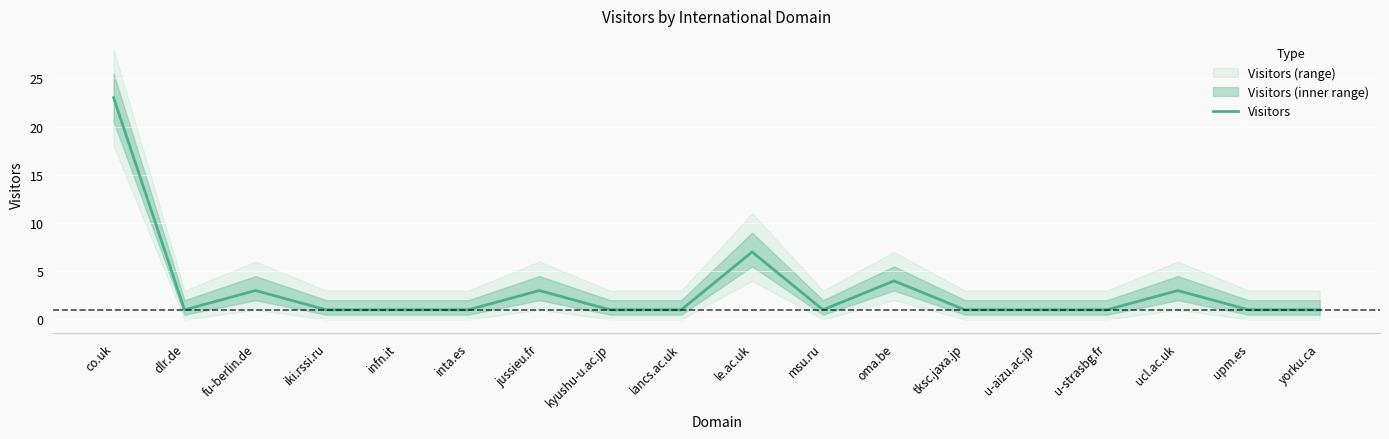

Reading left to right, what are all the values shown in this chart?

co.uk=23	dlr.de=1	fu-berlin.de=3	iki.rssi.ru=1	infn.it=1	inta.es=1	jussieu.fr=3	kyushu-u.ac.jp=1	lancs.ac.uk=1	le.ac.uk=7	msu.ru=1	oma.be=4	tksc.jaxa.jp=1	u-aizu.ac.jp=1	u-strasbg.fr=1	ucl.ac.uk=3	upm.es=1	yorku.ca=1